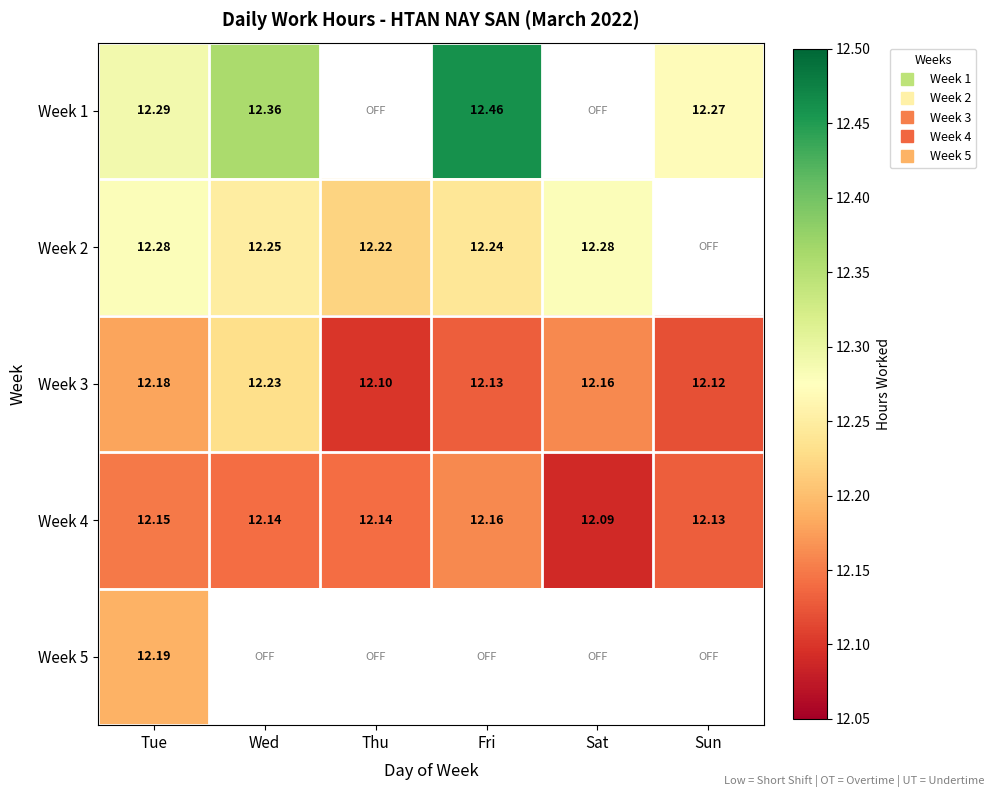

What is the spread (max minus min) of values at Tue?

0.1